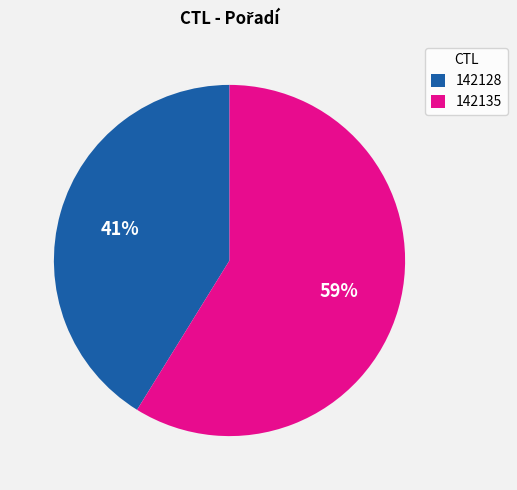

Is the sum of 142135 and 142128 greater than half?

Yes